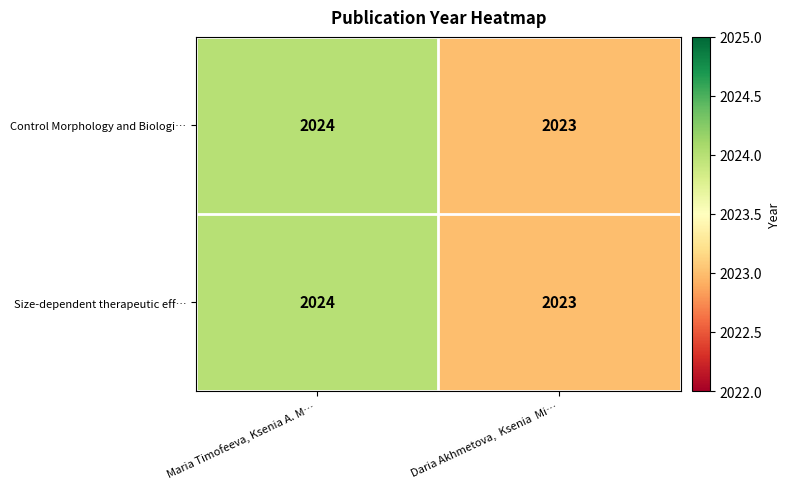

At which label is Control Morphology and Biologi… closest to 2023?

Daria Akhmetova,  Ksenia  Mi…